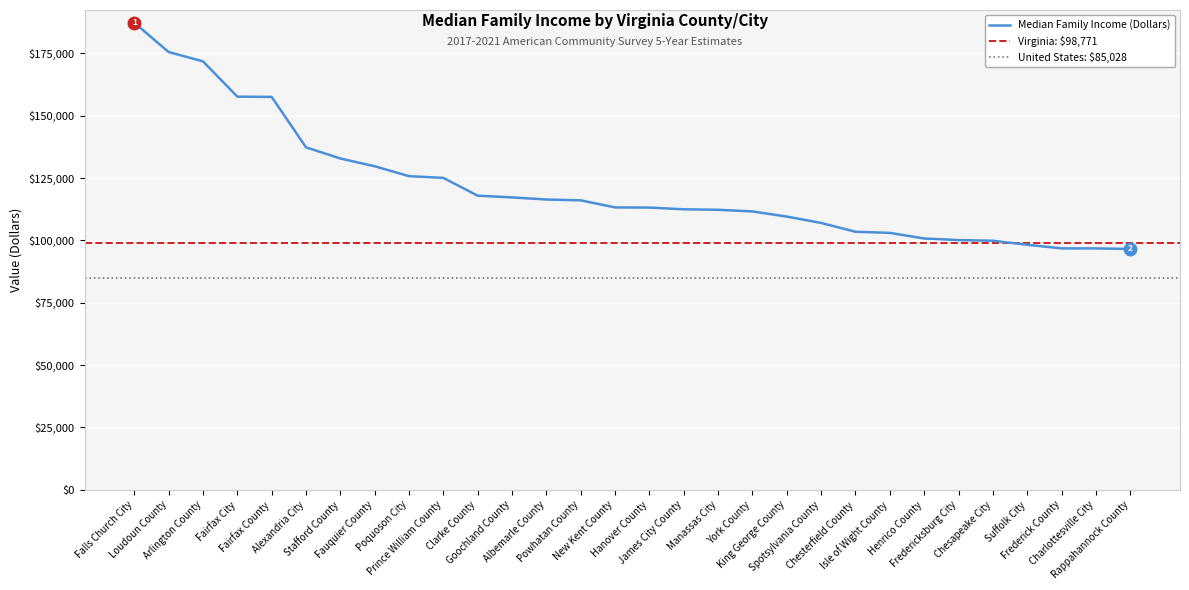

What is the ratio of the value at Fairfax City to the value at Charlottesville City?

1.6